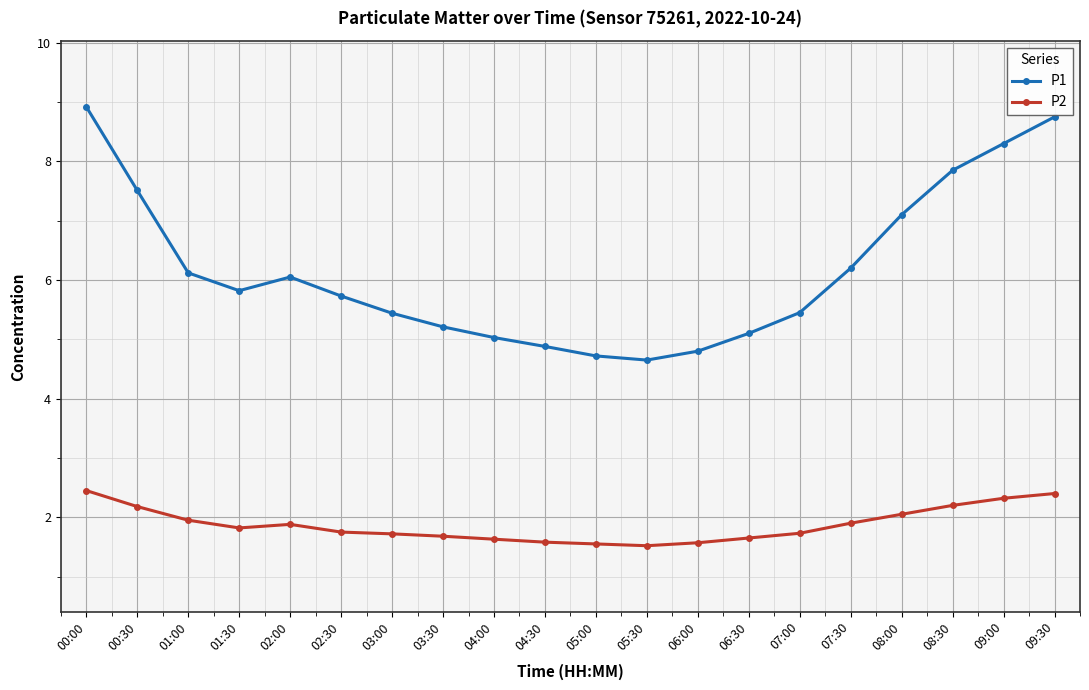

True or false: P1 and P2 cross at least once.

False